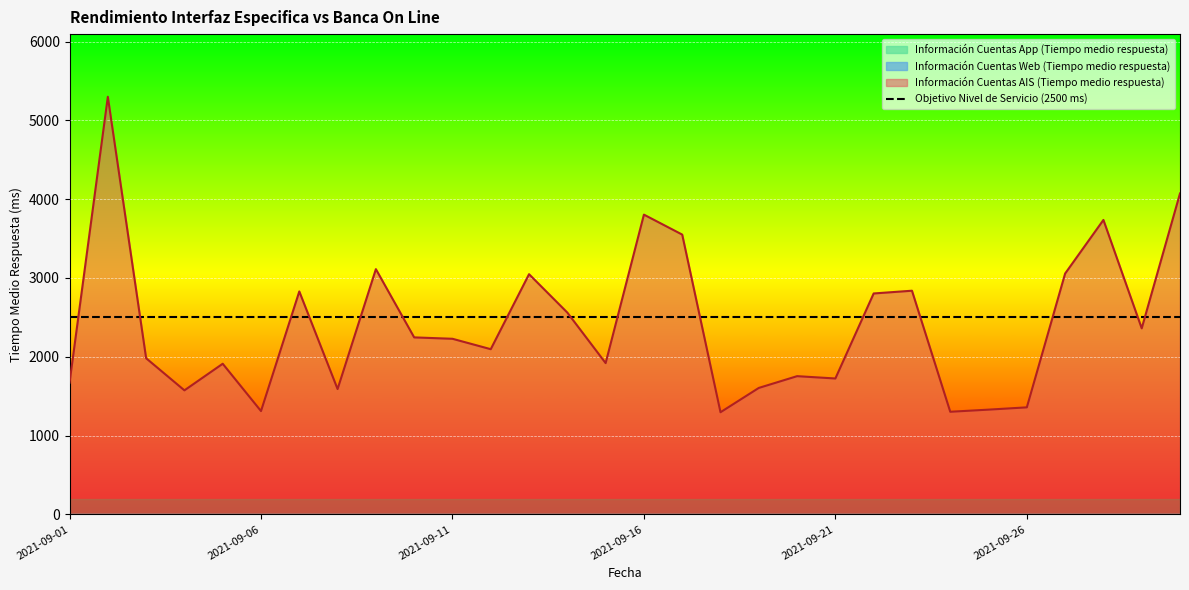

In Información Cuentas AIS (Tiempo medio respuesta), how many points are lower than both neighbors (excluding endpoints)?

9